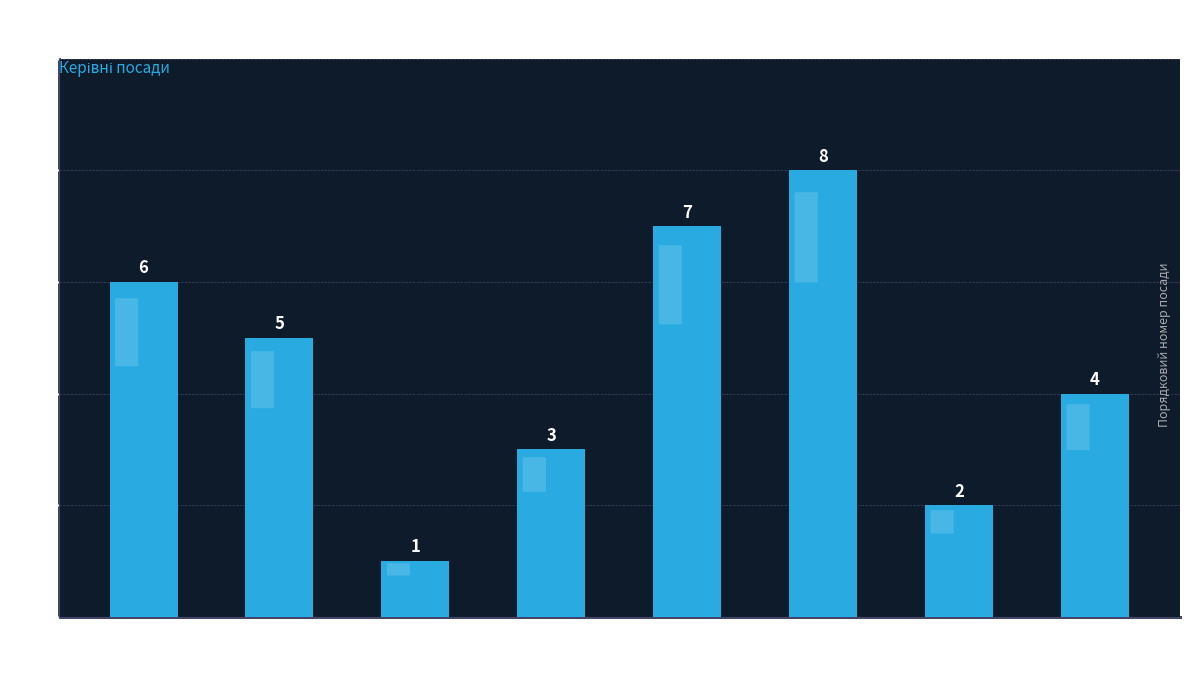

What is the greatest value displayed?

8